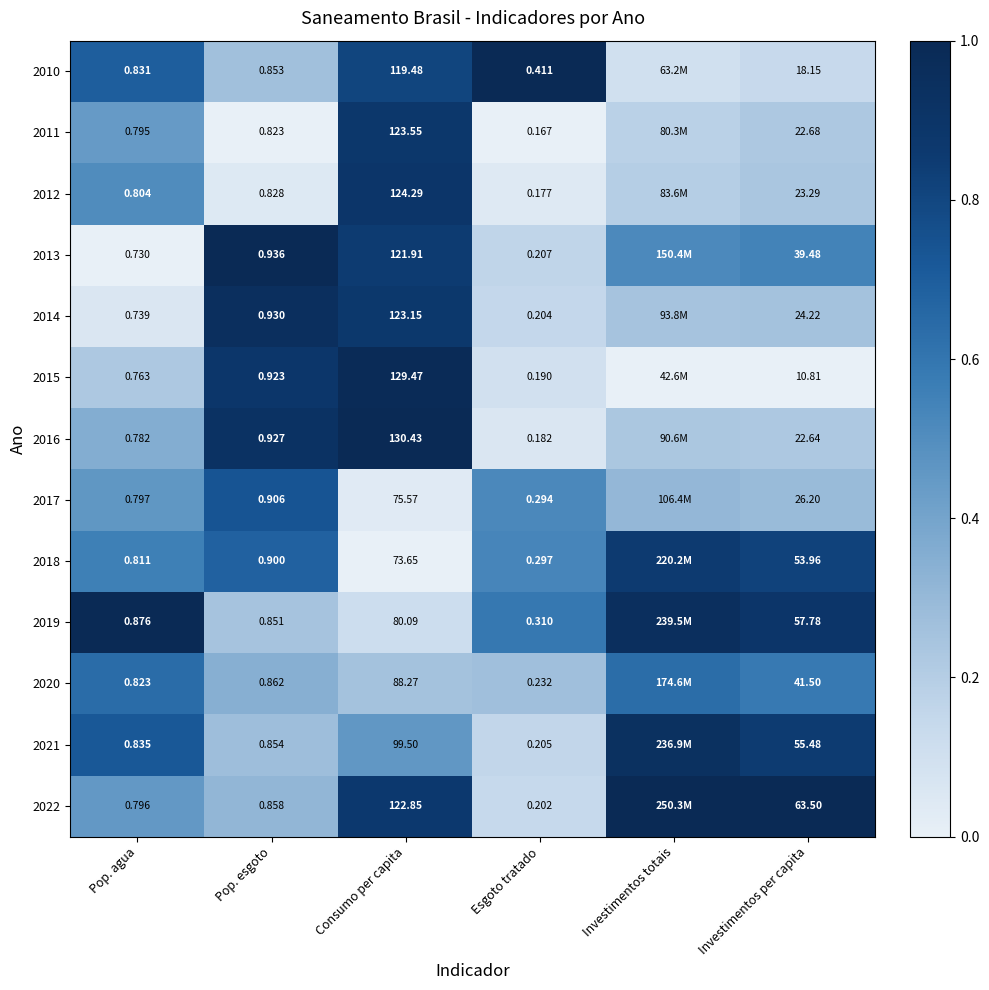

At how many categories does at least one series exceed 0?

6